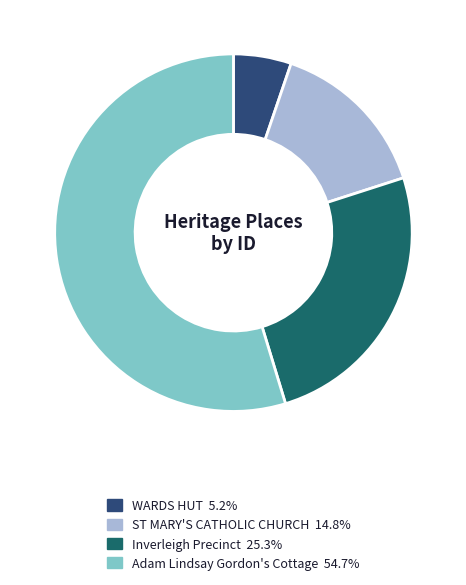

Does any single category account for the majority?

Yes